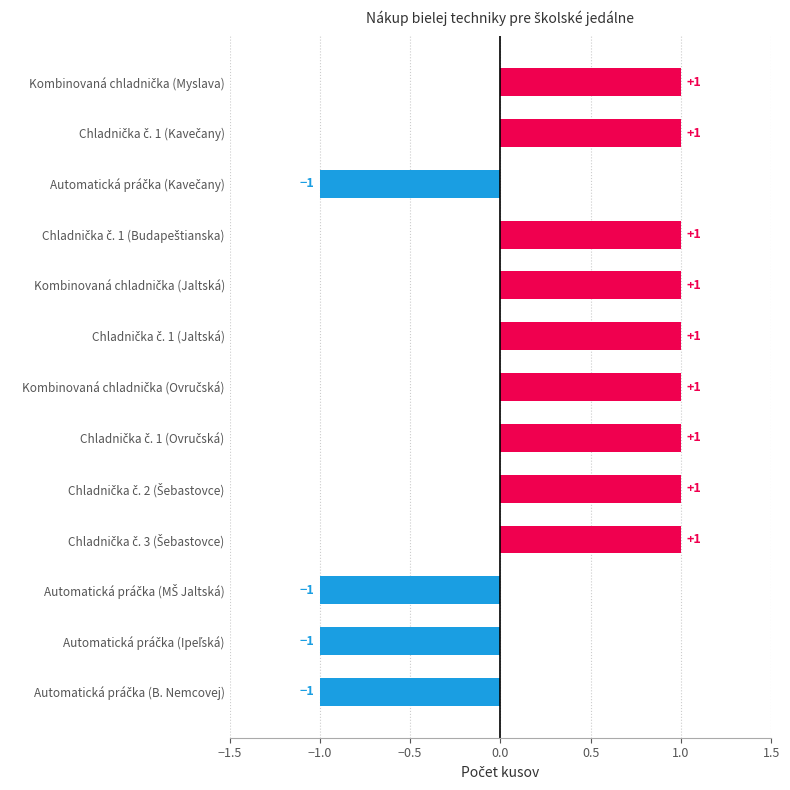

What is the difference between the second highest and second lowest values?

2